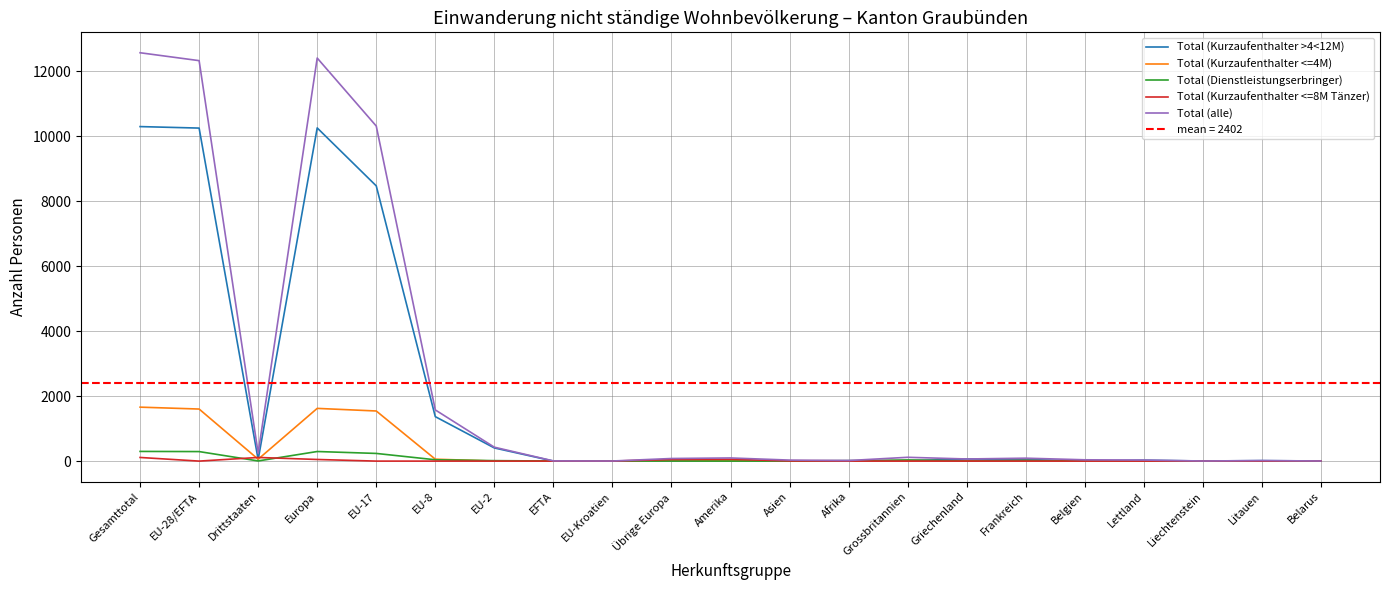

What is the value of the Total (Kurzaufenthalter <=4M) point at the 3rd from the left?

58